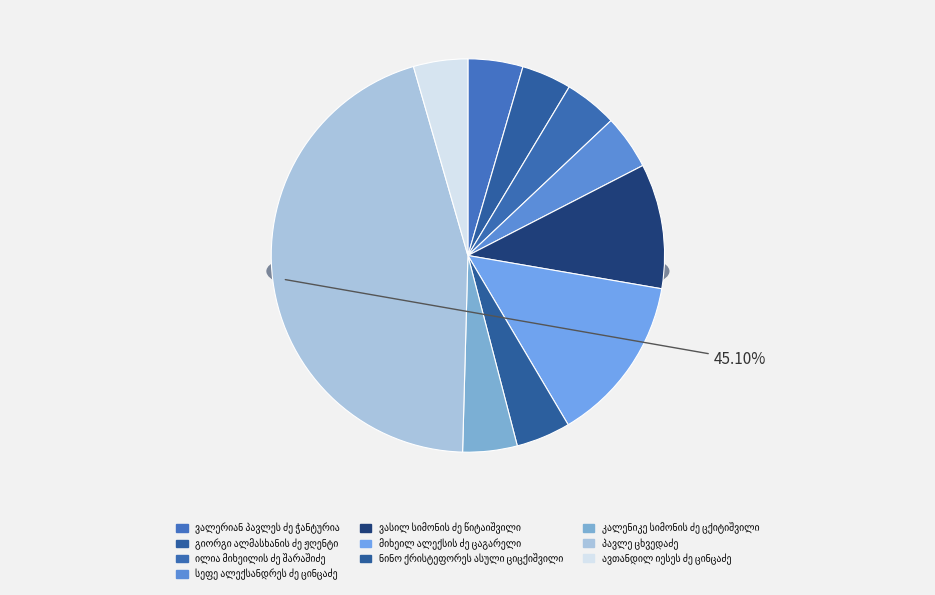

Do მიხეილ ალექსის ძე ცაგარელი and ილია მიხეილის ძე შარაშიძე together represent more than half of the pie?

No